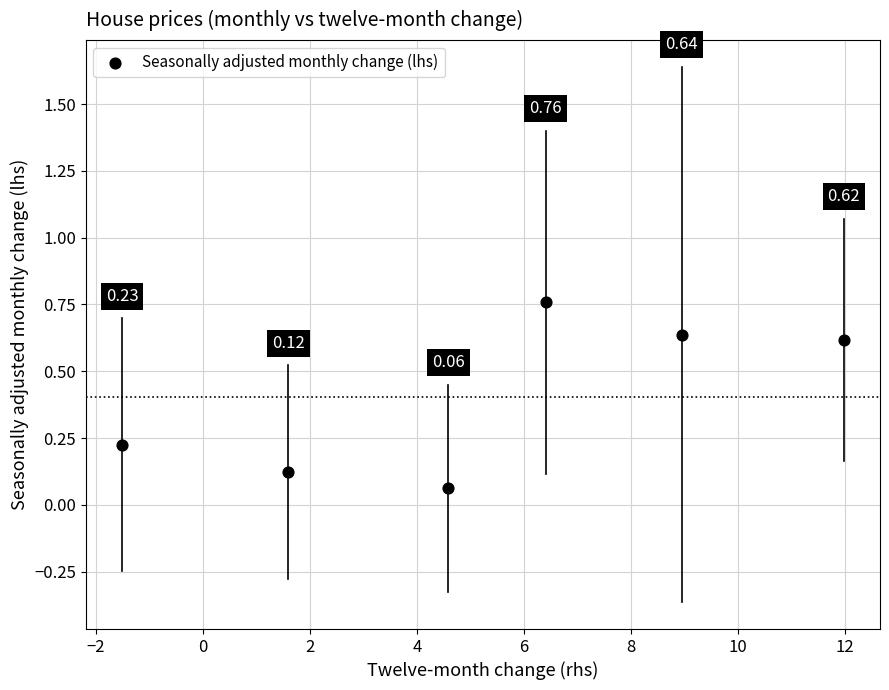

What is the range of Y values (max minus min)?

0.7